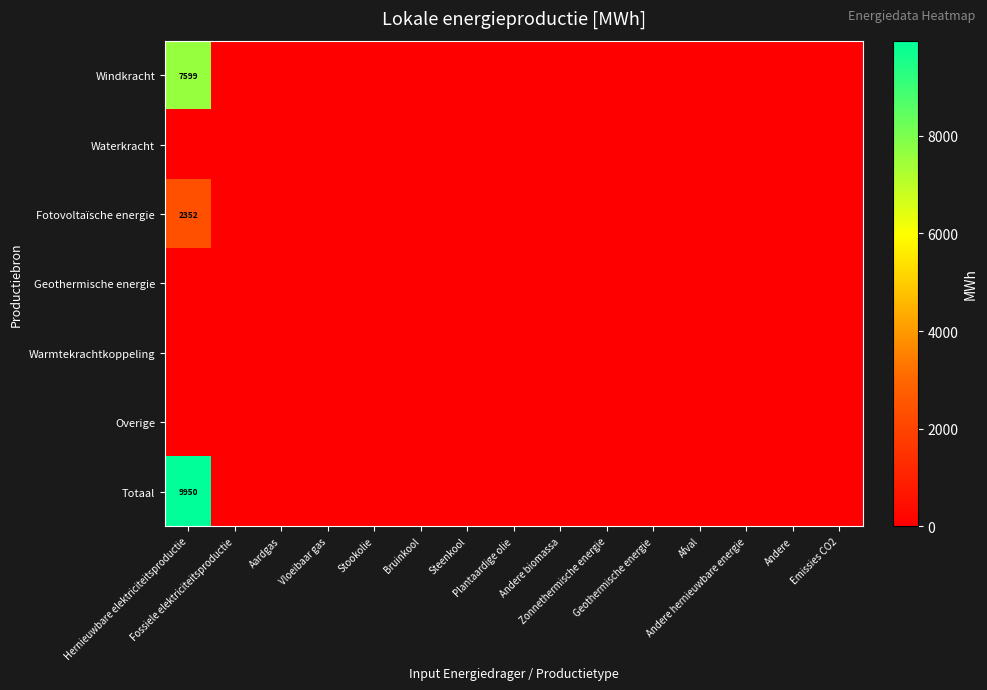

List the labels in order of Totaal value, largest first.

Hernieuwbare elektriciteitsproductie, Fossiele elektriciteitsproductie, Aardgas, Vloeibaar gas, Stookolie, Bruinkool, Steenkool, Plantaardige olie, Andere biomassa, Zonnethermische energie, Geothermische energie, Afval, Andere hernieuwbare energie, Andere, Emissies CO2